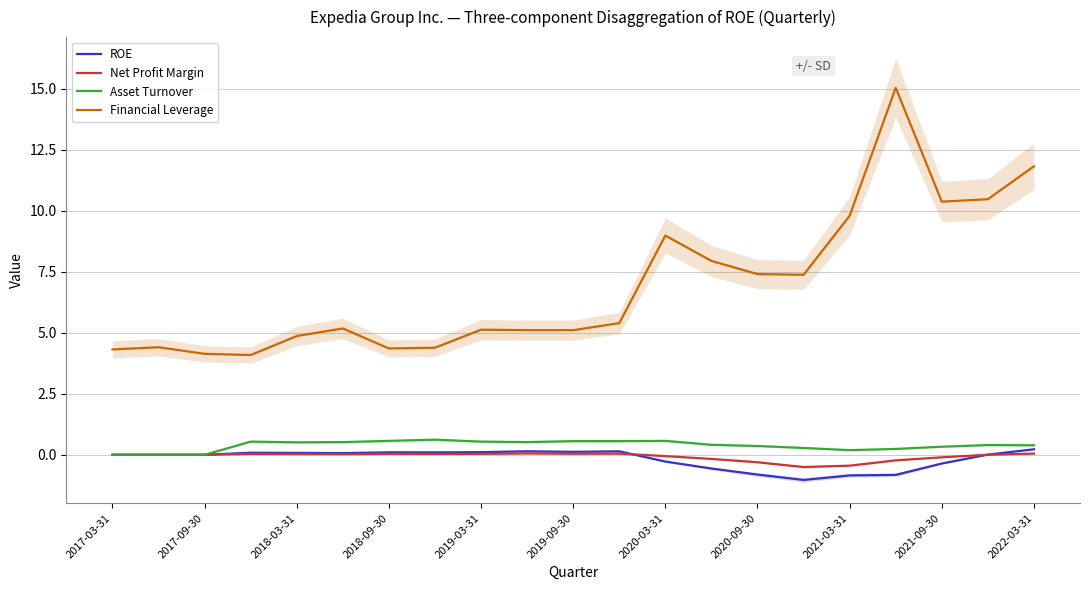

Does the chart display data point markers on the line(s)?

No